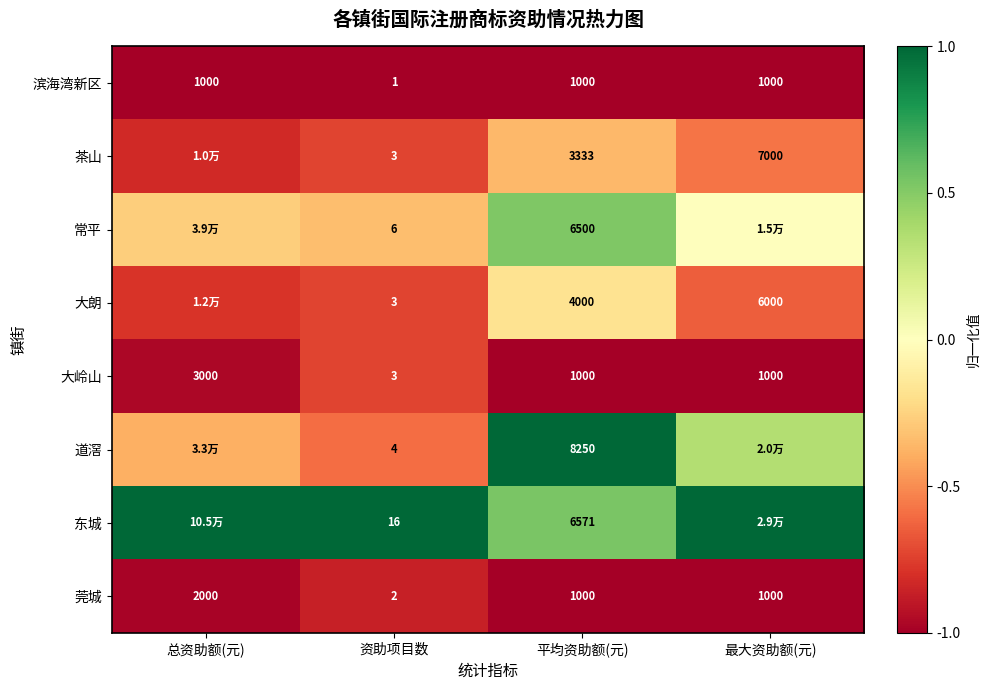

True or false: 大朗 has a value of -0.5 at 资助项目数.

False